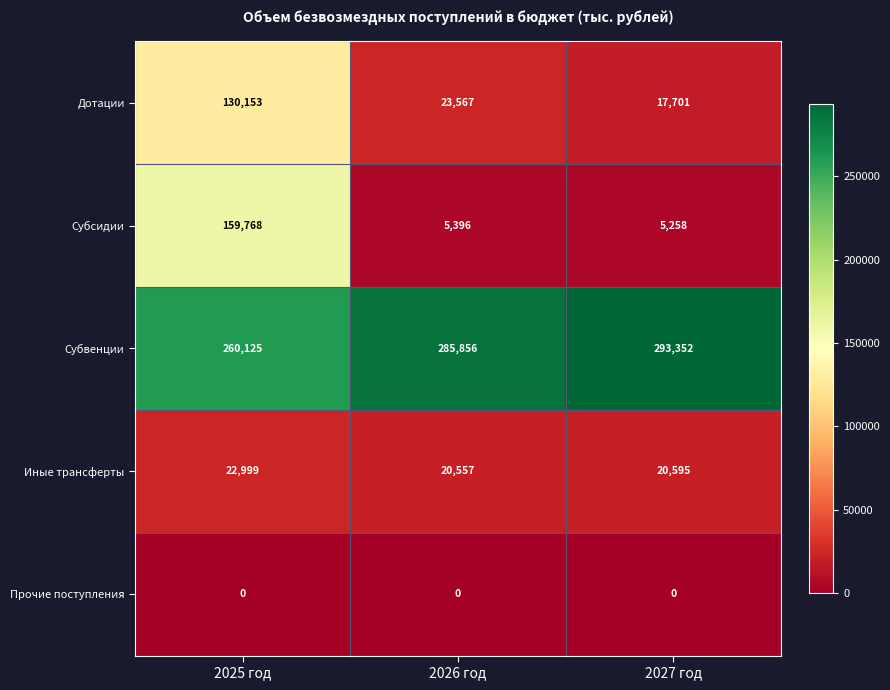

The value of Прочие поступления at 2026 год is 0. True or false?

True